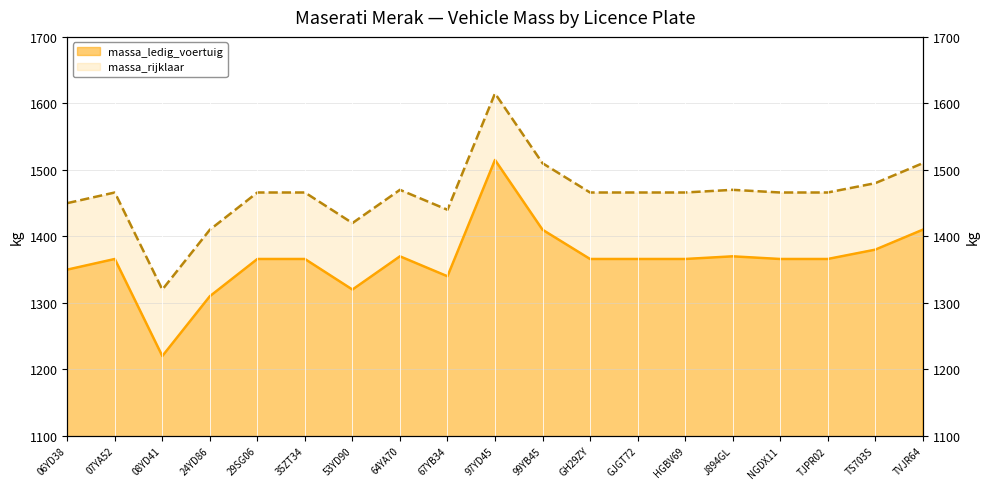

What is the sum of the massa_rijklaar values at GH29ZY and HGBV69?

2932